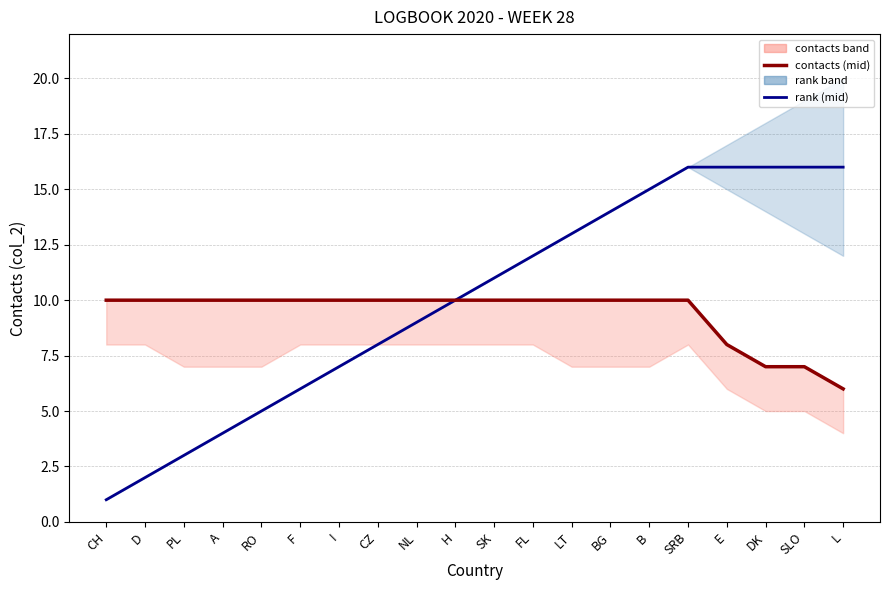

At which label does contacts (mid) reach its peak?

CH